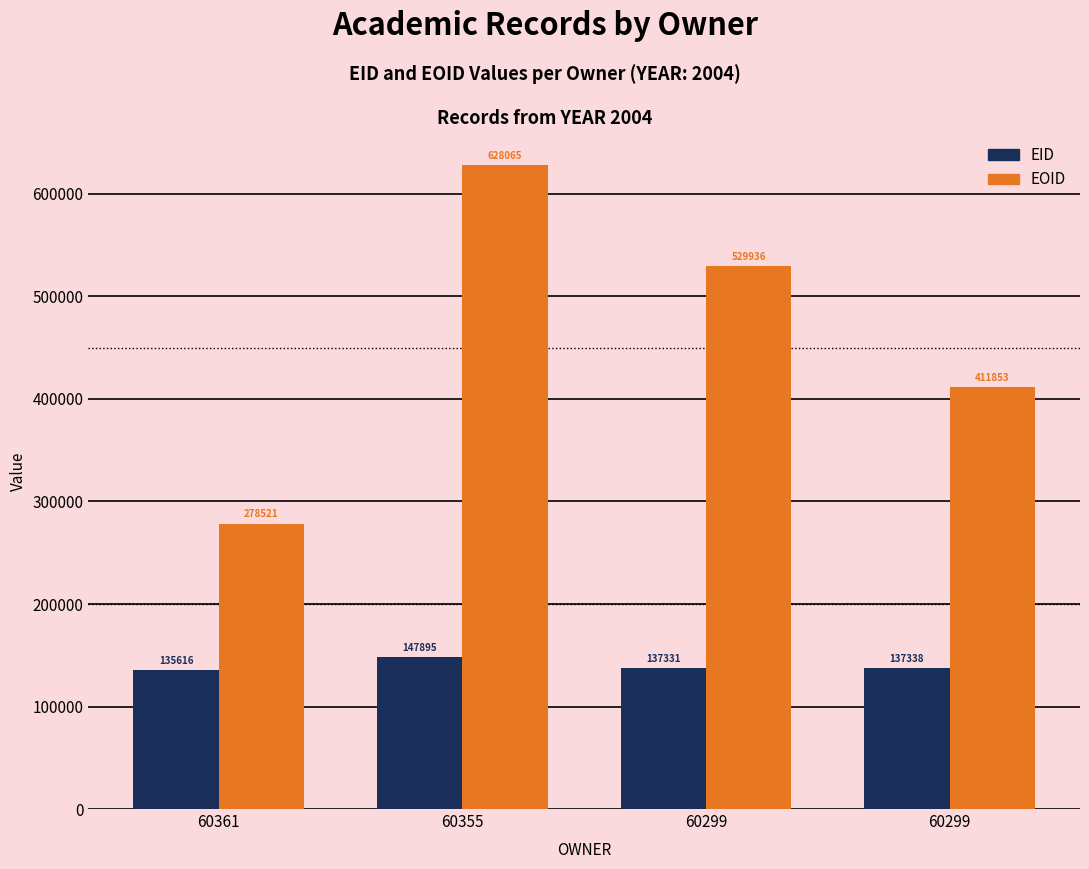

Count the EOID values in the range 411853 to 628065.

3